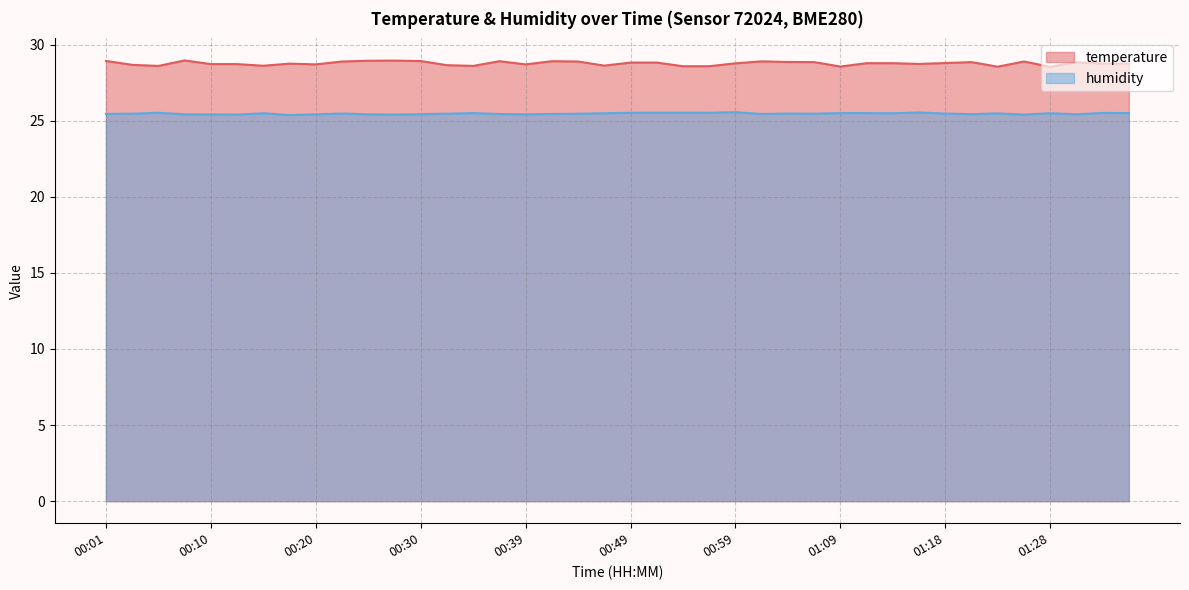

True or false: humidity and temperature cross at least once.

False